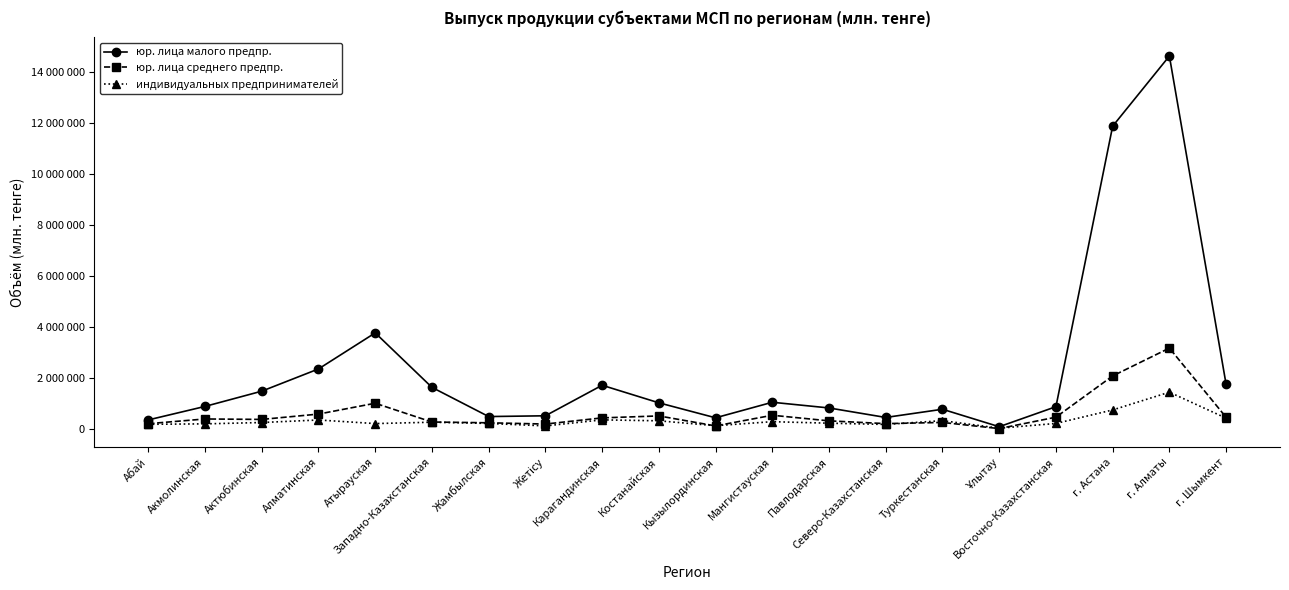

What is the greatest value displayed?

14621731